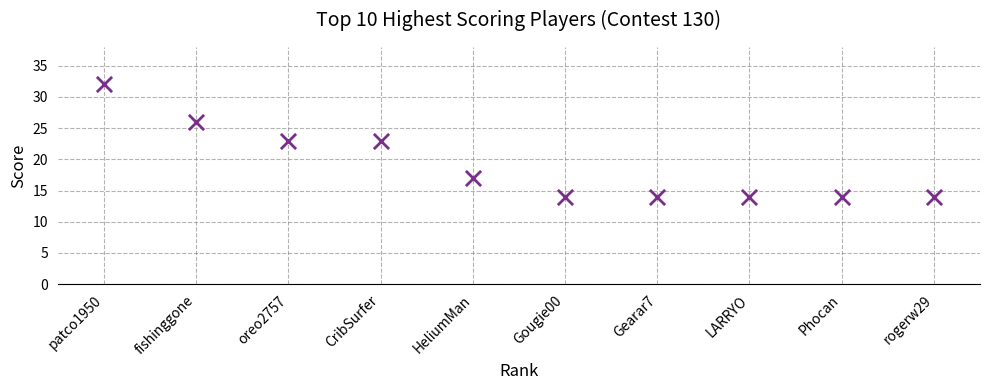

What is the average X value?

6